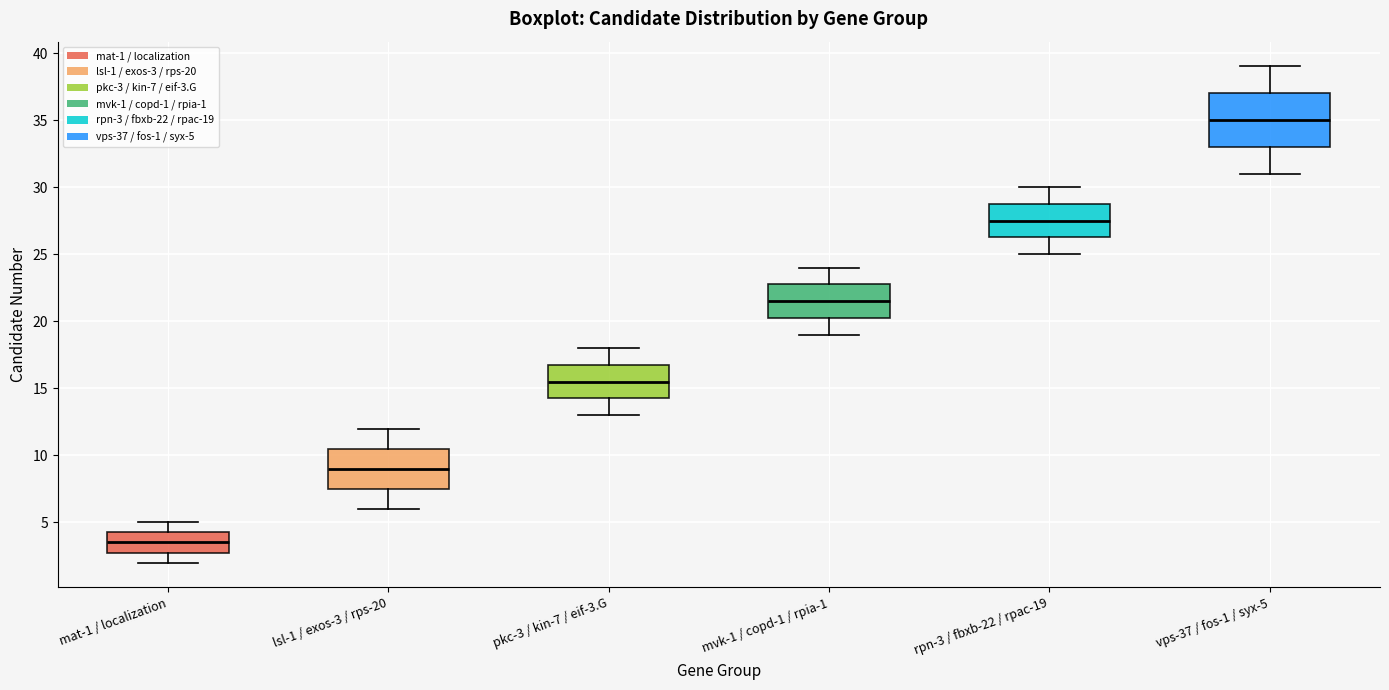

Reading left to right, read every box against the y-axis: the position of its median line, the range the box covers, and the ends of its whiskers. The values are not printed on the chart, so give them approximately, as read against the axis.

mat-1 / localization: median 3.5, box 3.0 to 4.5, whiskers 2.0 to 5.0
lsl-1 / exos-3 / rps-20: median 9.0, box 7.5 to 10.5, whiskers 6.0 to 12.0
pkc-3 / kin-7 / eif-3.G: median 15.5, box 14.5 to 17.0, whiskers 13.0 to 18.0
mvk-1 / copd-1 / rpia-1: median 21.5, box 20.5 to 23.0, whiskers 19.0 to 24.0
rpn-3 / fbxb-22 / rpac-19: median 27.5, box 26.5 to 29.0, whiskers 25.0 to 30.0
vps-37 / fos-1 / syx-5: median 35.0, box 33.0 to 37.0, whiskers 31.0 to 39.0